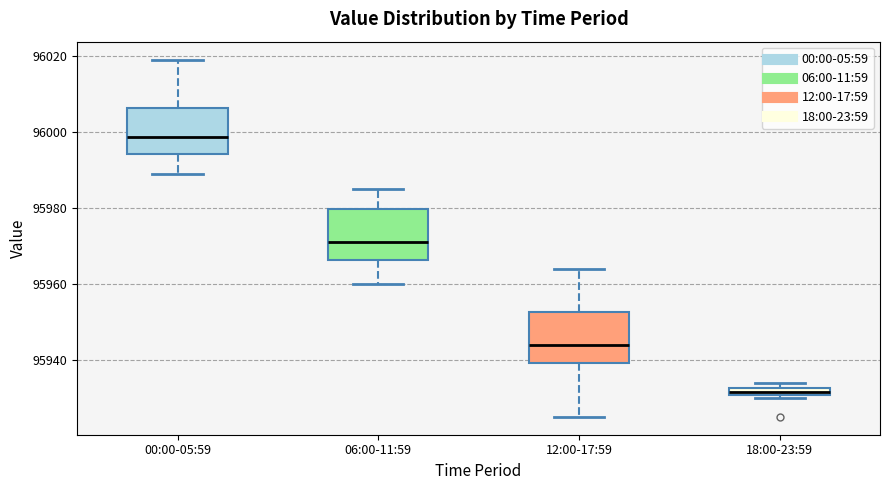

Where is the upper edge of the box for 18:00-23:59 on the y-axis? The values are not printed on the chart, so give them approximately, as read against the axis.

95932